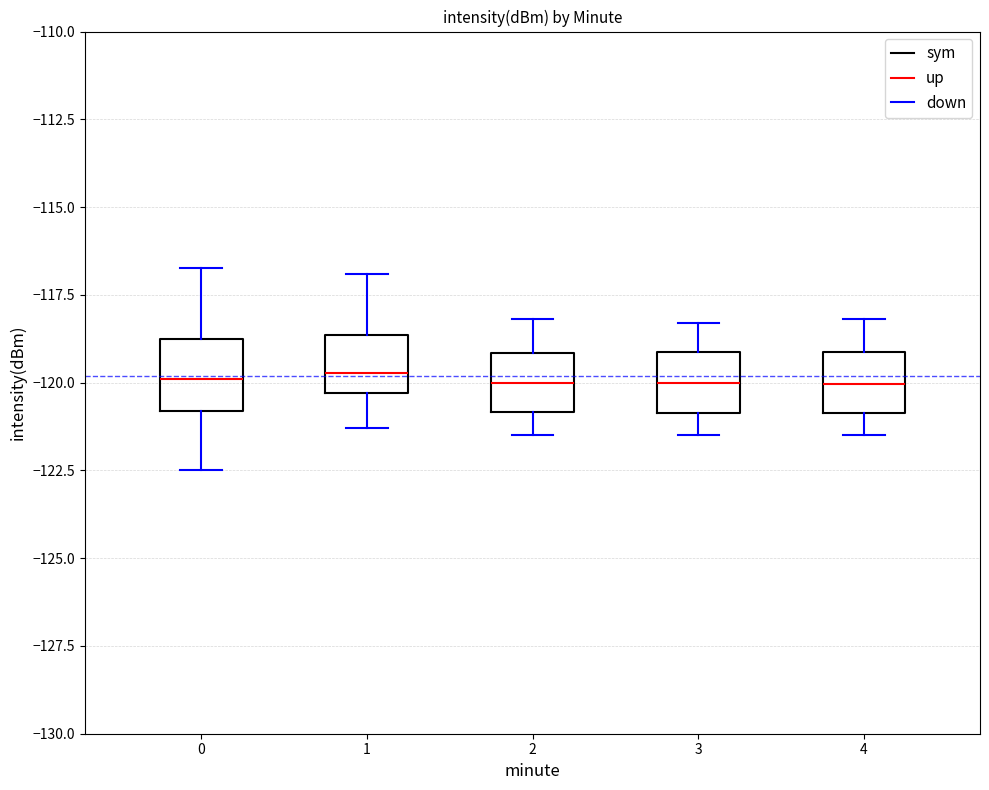

Reading left to right, transcribe this box plot: for each box, give where its median line is, the range the box spans, and where its two whiskers end, as read against the y-axis. The values are not printed on the chart, so give them approximately, as read against the axis.

0: median -120.0, box -121.0 to -119.0, whiskers -122.5 to -116.5
1: median -119.5, box -120.5 to -118.5, whiskers -121.5 to -117.0
2: median -120.0, box -121.0 to -119.0, whiskers -121.5 to -118.0
3: median -120.0, box -121.0 to -119.0, whiskers -121.5 to -118.5
4: median -120.0, box -121.0 to -119.0, whiskers -121.5 to -118.0